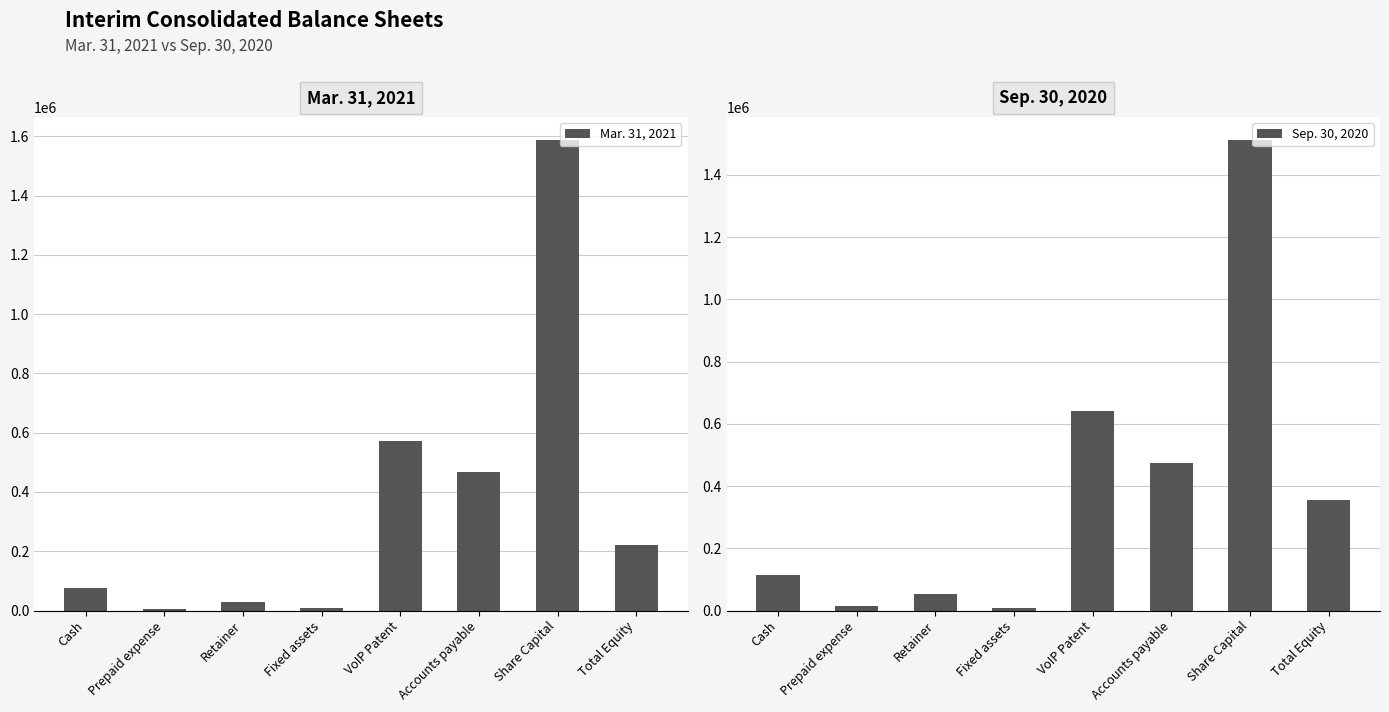

The Mar. 31, 2021 series shows 48460 at Cash. True or false?

False